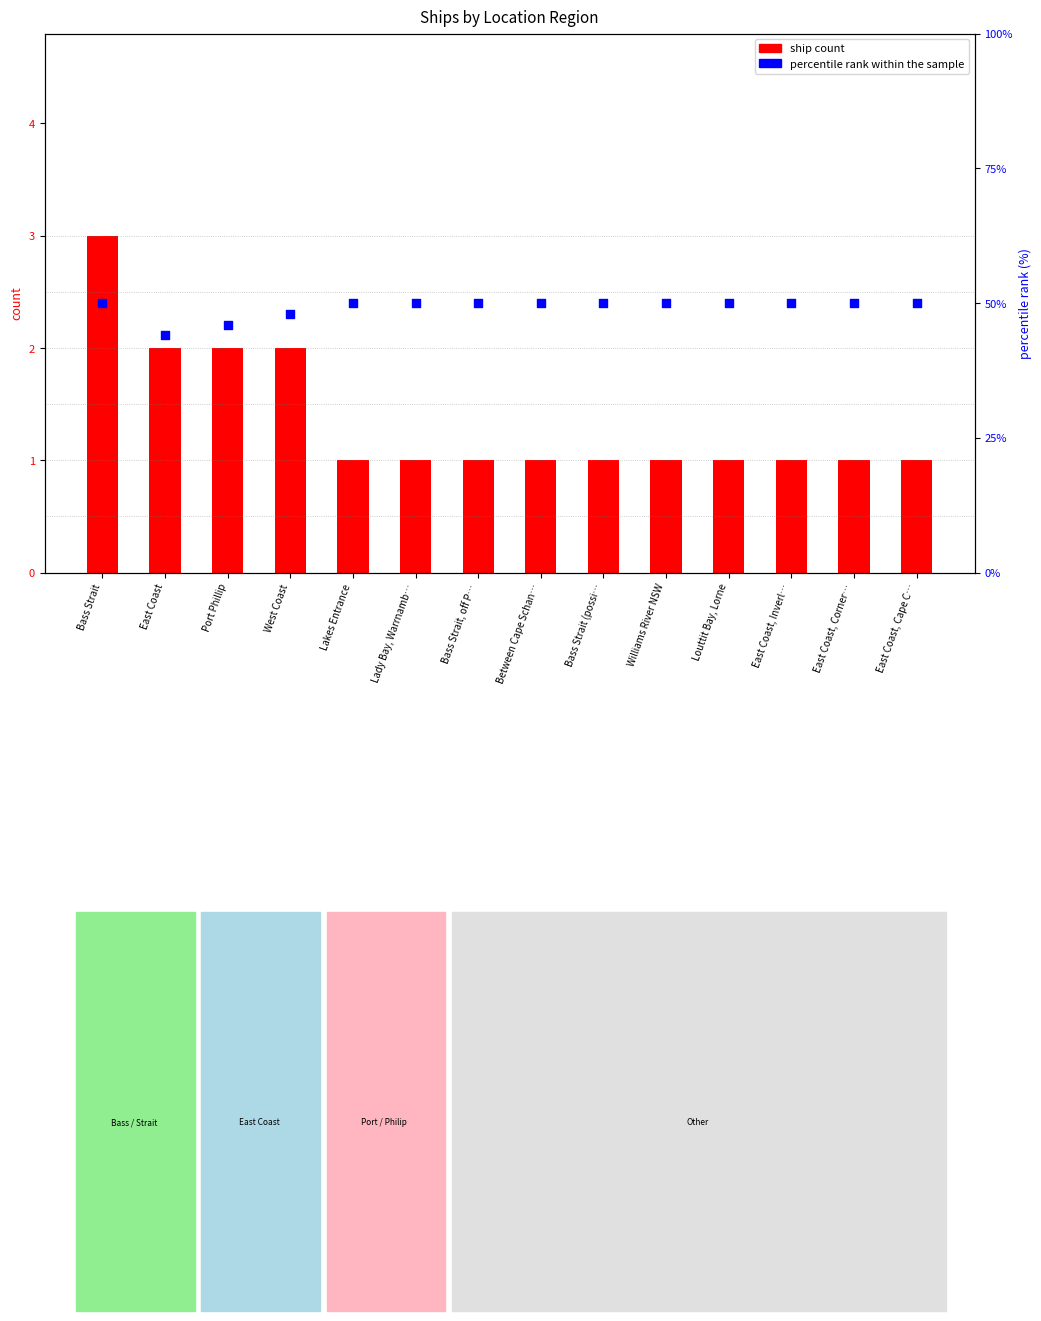

At how many categories does at least one series exceed 16?

14